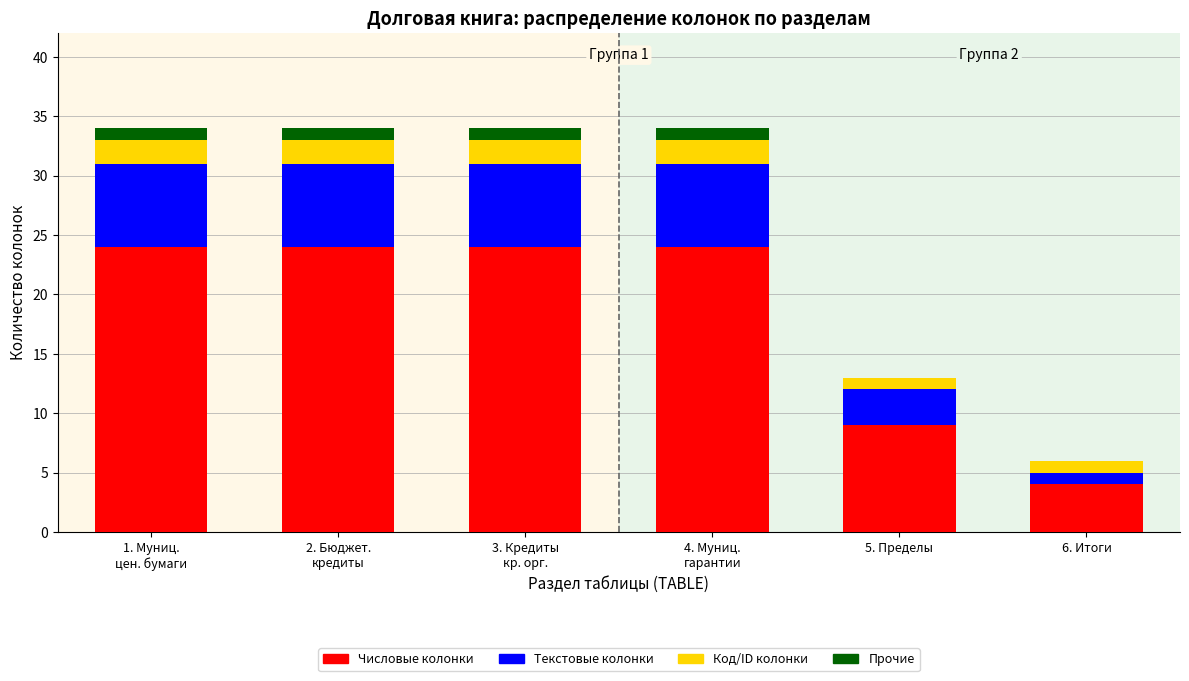

Does the chart contain stacked bars?

Yes